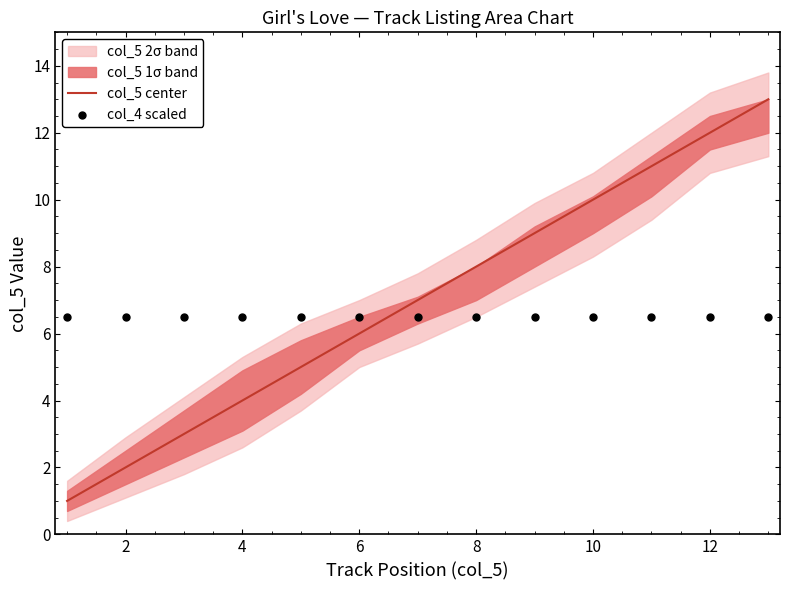

Which series has the largest total across all categories?

col_5 center